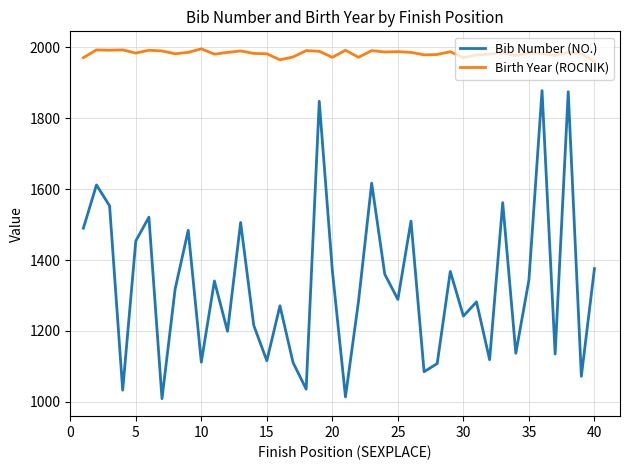

True or false: Birth Year (ROCNIK) and Bib Number (NO.) intersect in this chart.

False